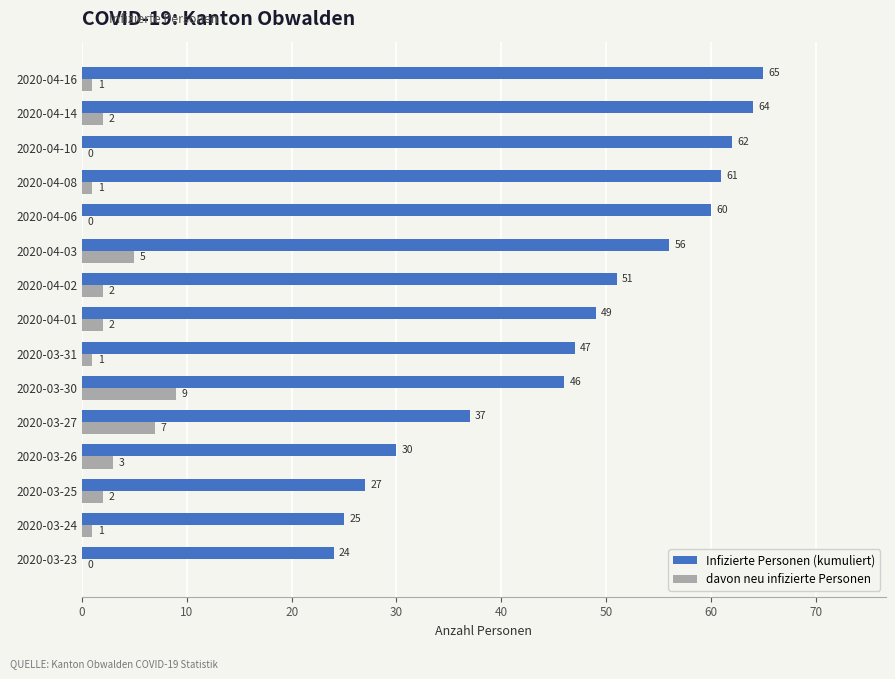

What is the average value of the davon neu infizierte Personen series?

2